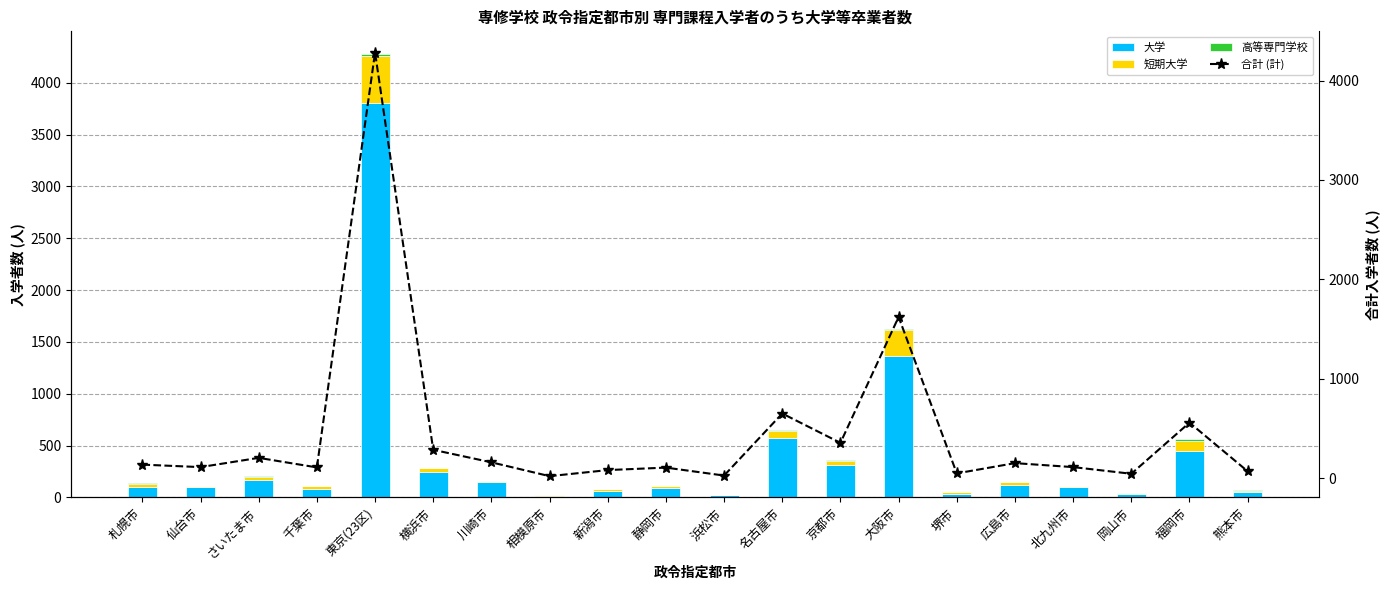

What is the difference between the maximum and minimum values in the 合計 (計) series?

4261